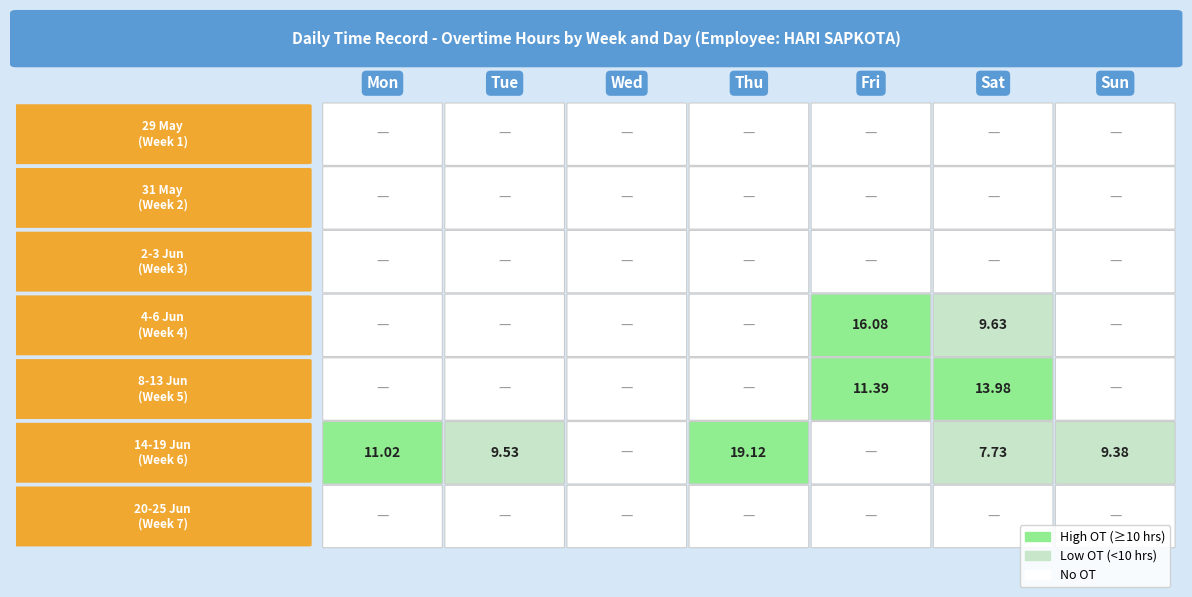

The value of Tue at 0 is 0.0. True or false?

True